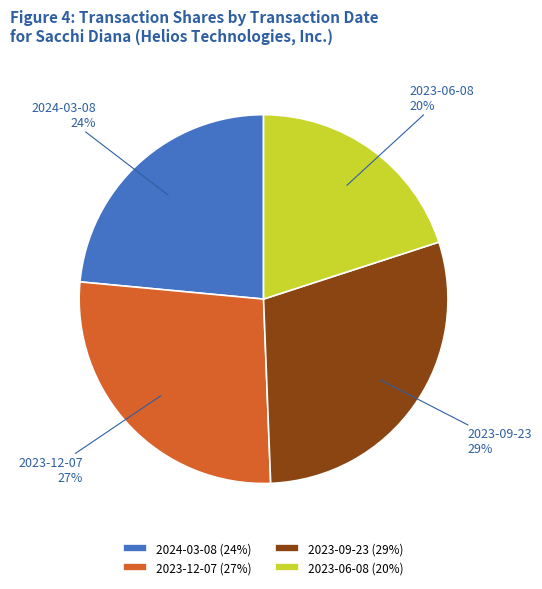

How many slices are in this pie chart?

4